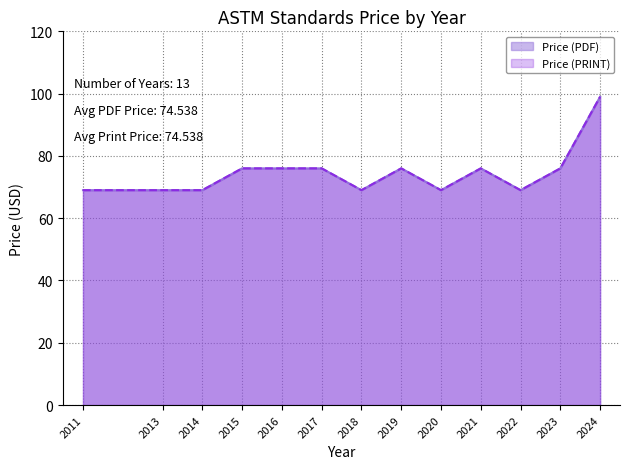

At which label does Price (PDF) reach its minimum?

2011